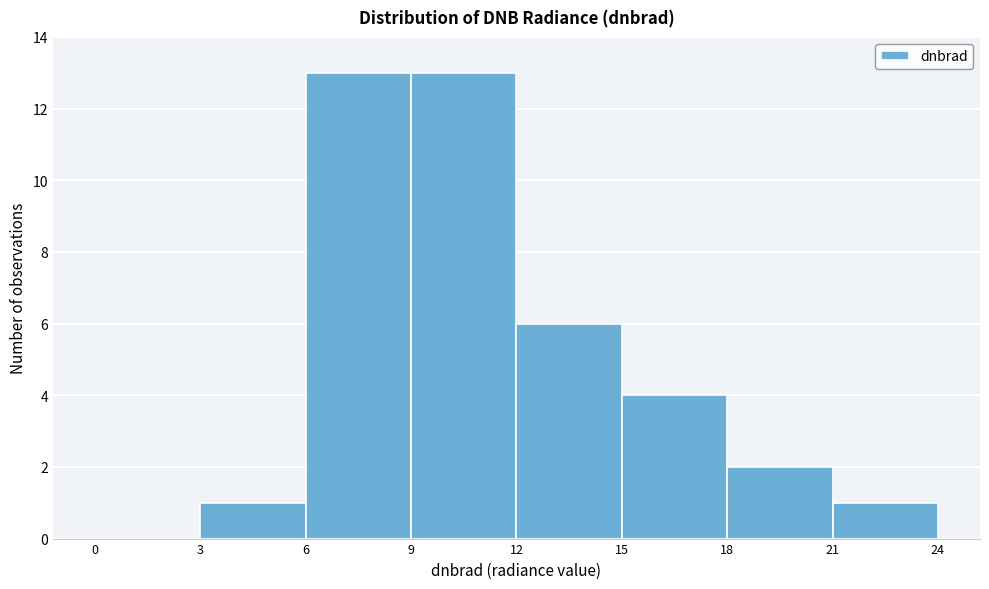

How tall is the bar that spans 21 to 24 on the x-axis? The values are not printed on the chart, so give them approximately, as read against the axis.

1